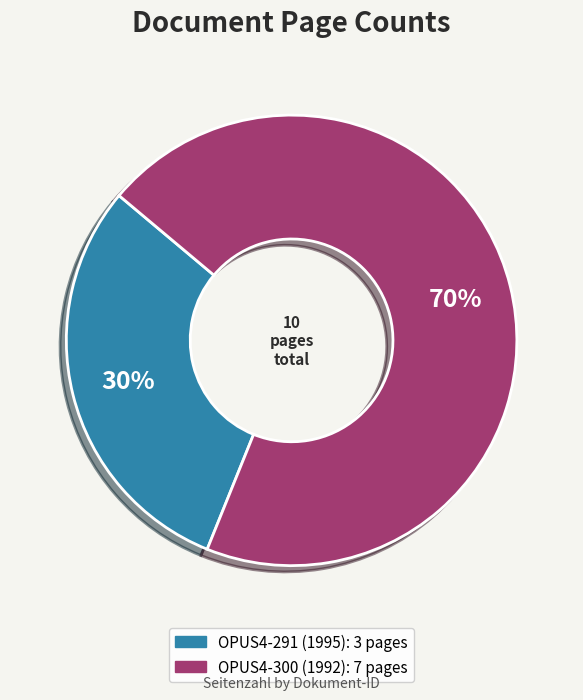

To the nearest percent, what is the combined percentage of OPUS4-291 (1995) and OPUS4-300 (1992)?

100%